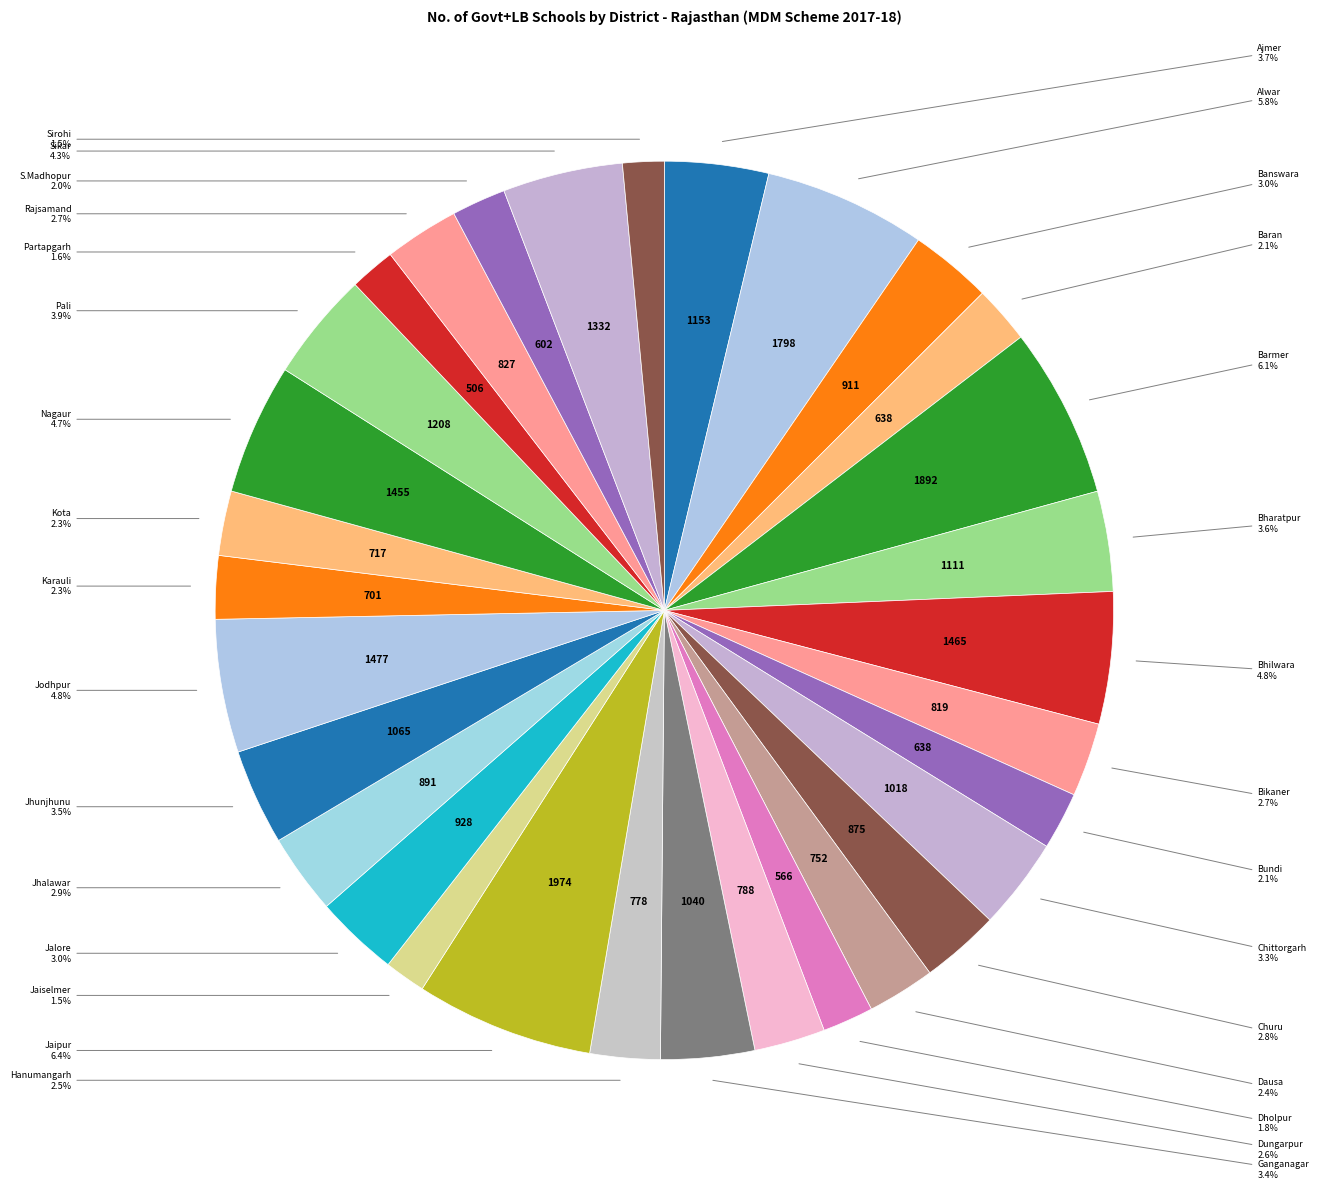

Rank the categories by value from lowest to highest.

Jaiselmer, Sirohi, Partapgarh, Dholpur, S.Madhopur, Baran, Bundi, Karauli, Kota, Dausa, Hanumangarh, Dungarpur, Bikaner, Rajsamand, Churu, Jhalawar, Banswara, Jalore, Chittorgarh, Ganganagar, Jhunjhunu, Bharatpur, Ajmer, Pali, Sikar, Nagaur, Bhilwara, Jodhpur, Alwar, Barmer, Jaipur